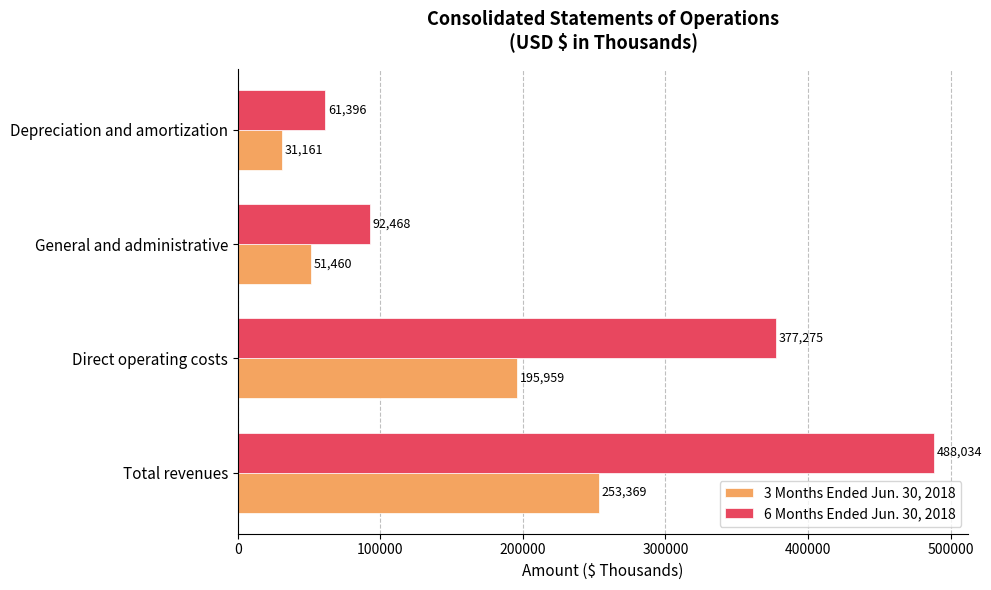

Which series has the widest spread of values?

6 Months Ended Jun. 30, 2018